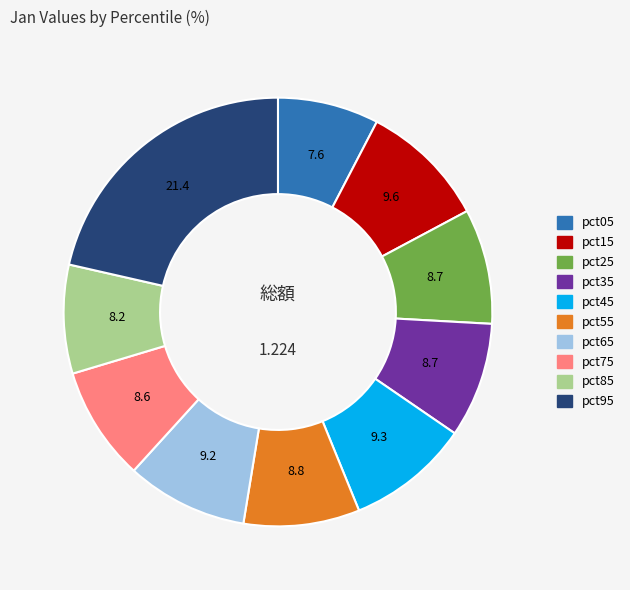

Combined, do pct15 and pct55 account for over 50%?

No